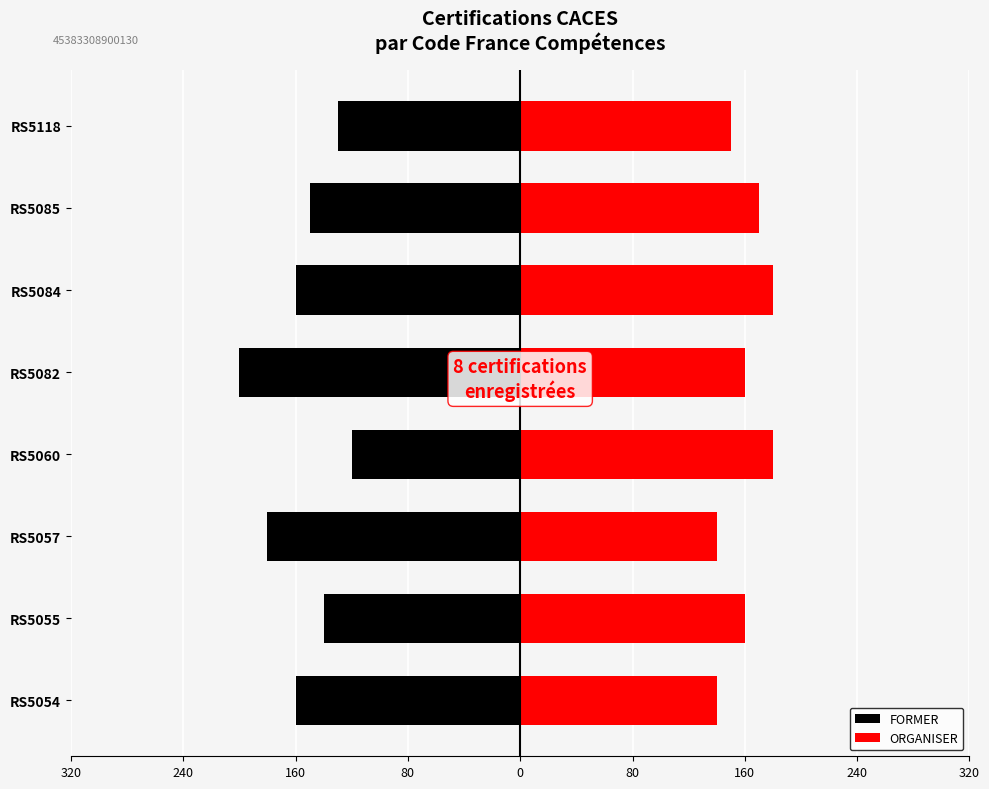

Does the chart contain stacked bars?

No